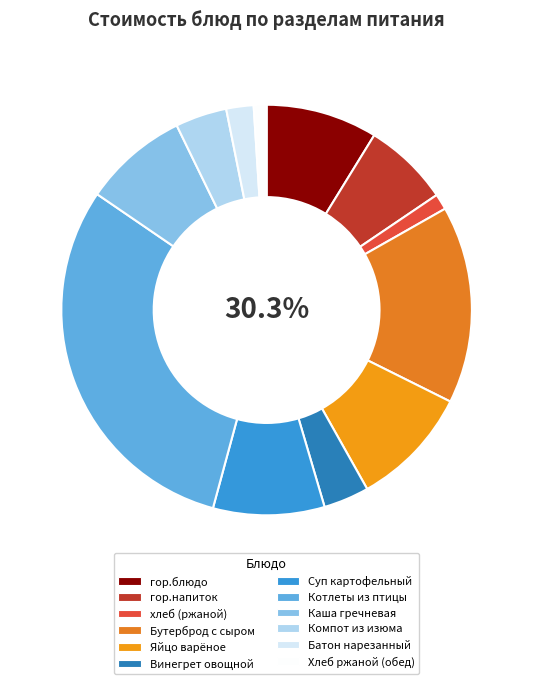

True or false: Батон нарезанный accounts for 1% of the total.

False